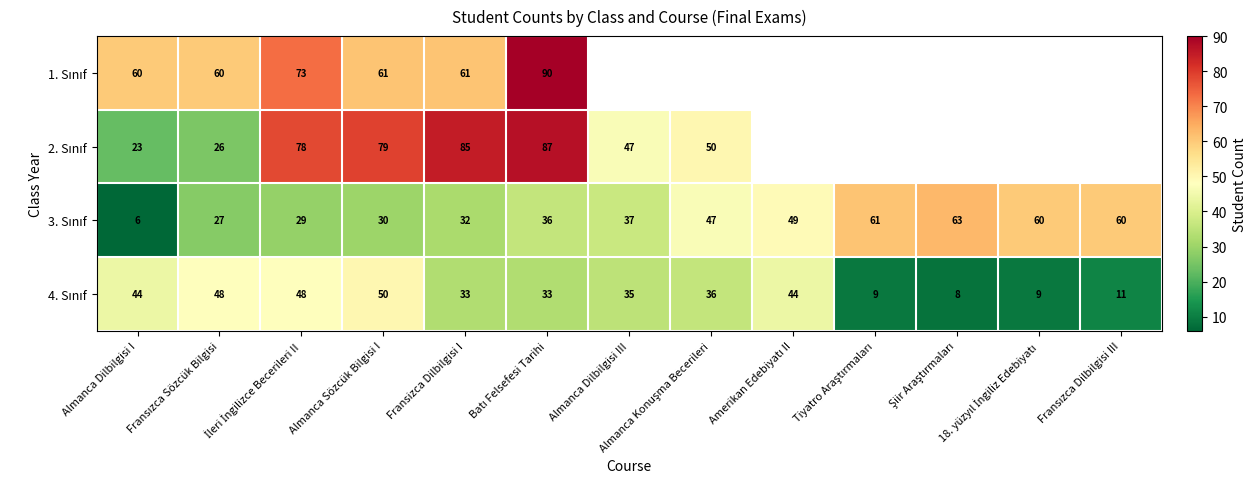

What is the greatest value displayed?

90